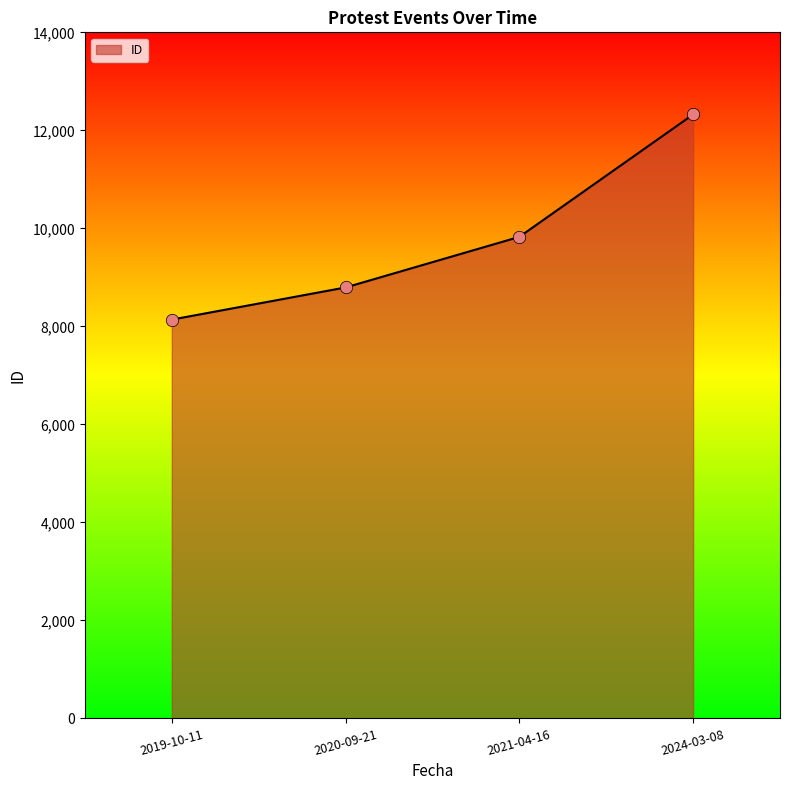

What is the ratio of the value at 2019-10-11 to the value at 2020-09-21?

0.9